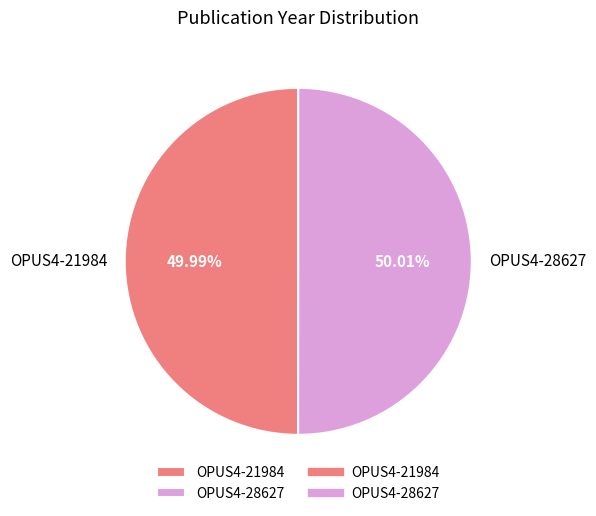

Count the number of slices in the pie.

2